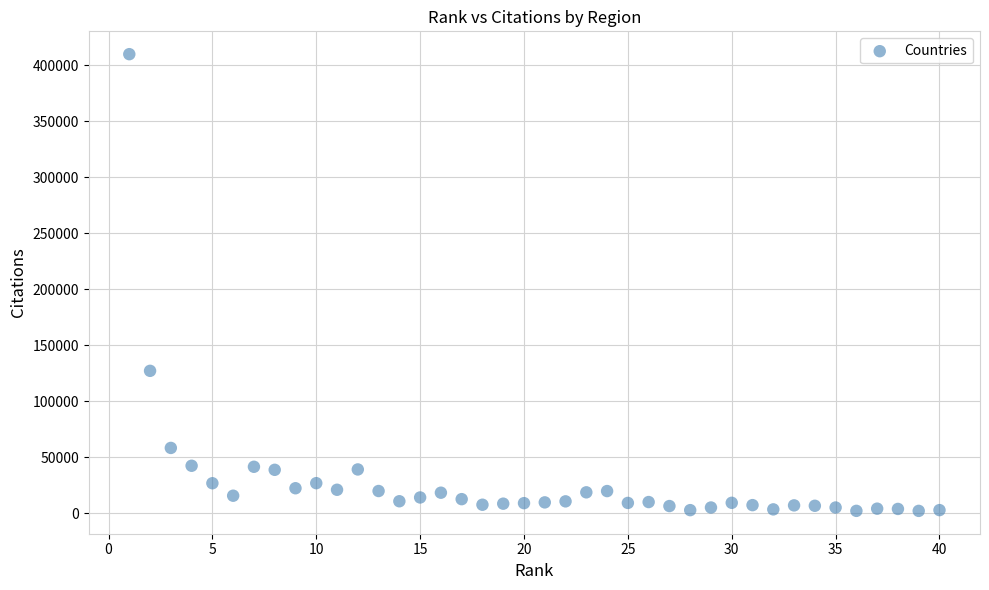

What Y value in the scatter plot is closest to 205987?

127082